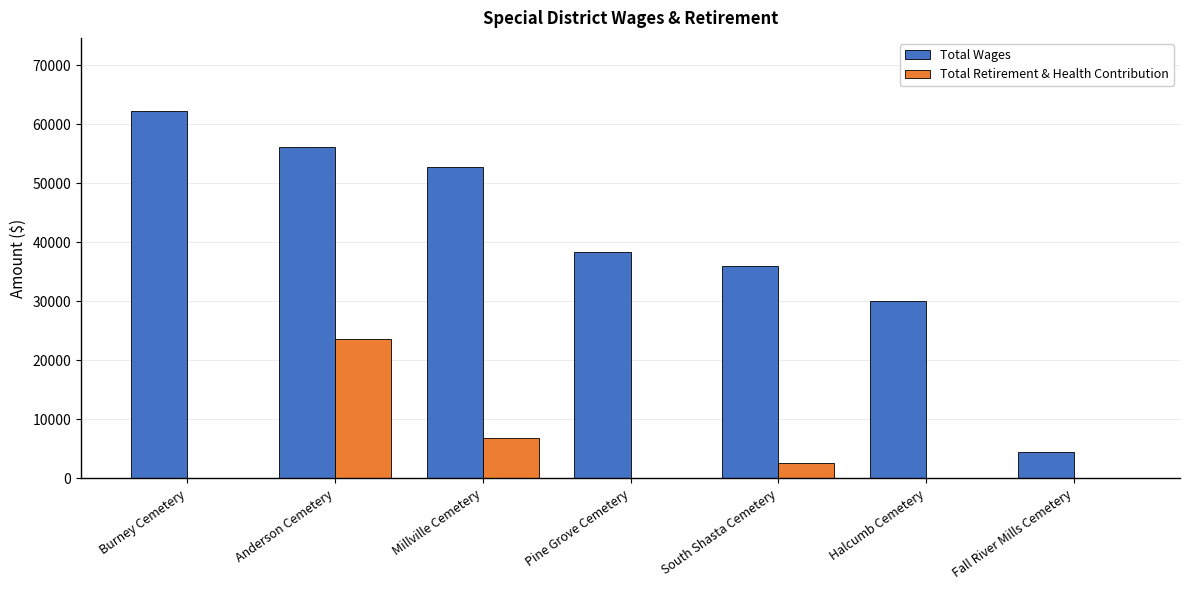

Is it true that Total Wages equals 56066 at Anderson Cemetery?

True